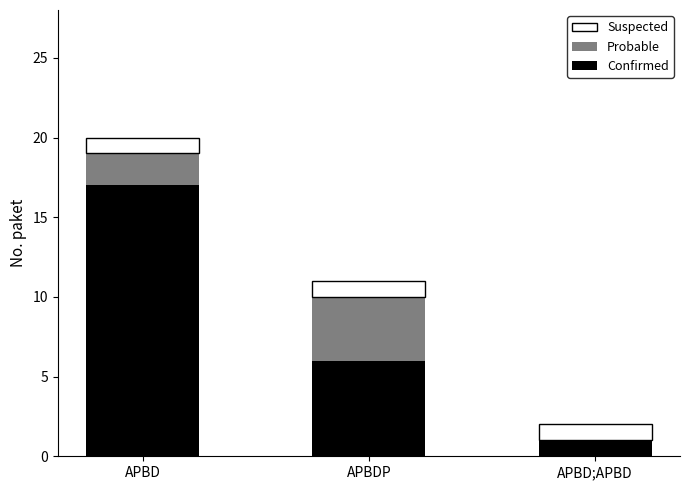

At which category is the sum across all series the highest?

APBD